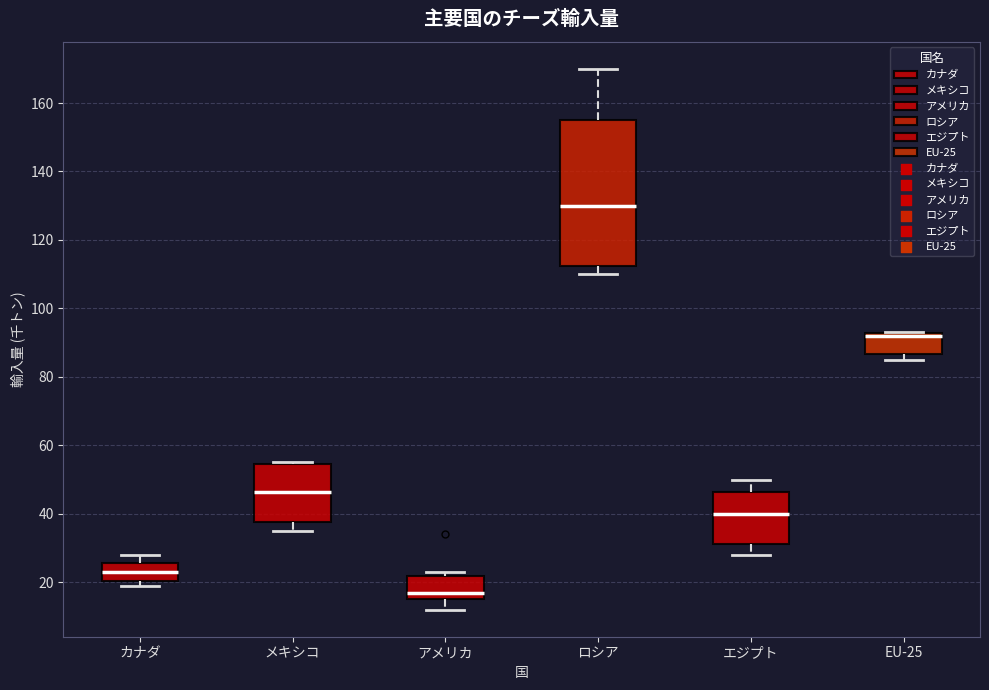

Which box has the highest median line?

ロシア